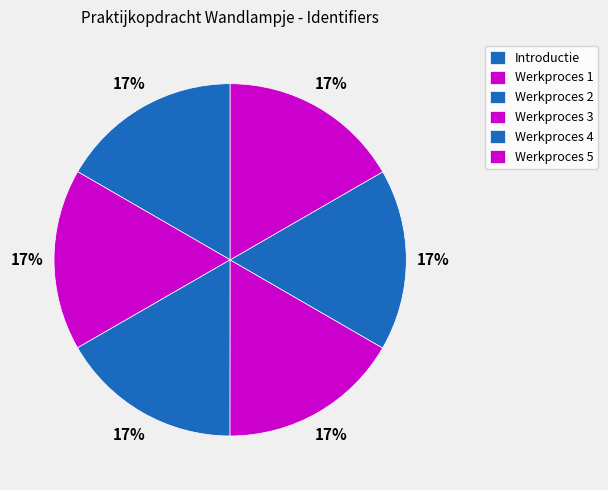

Is it true that Introductie is 26% of the pie?

False